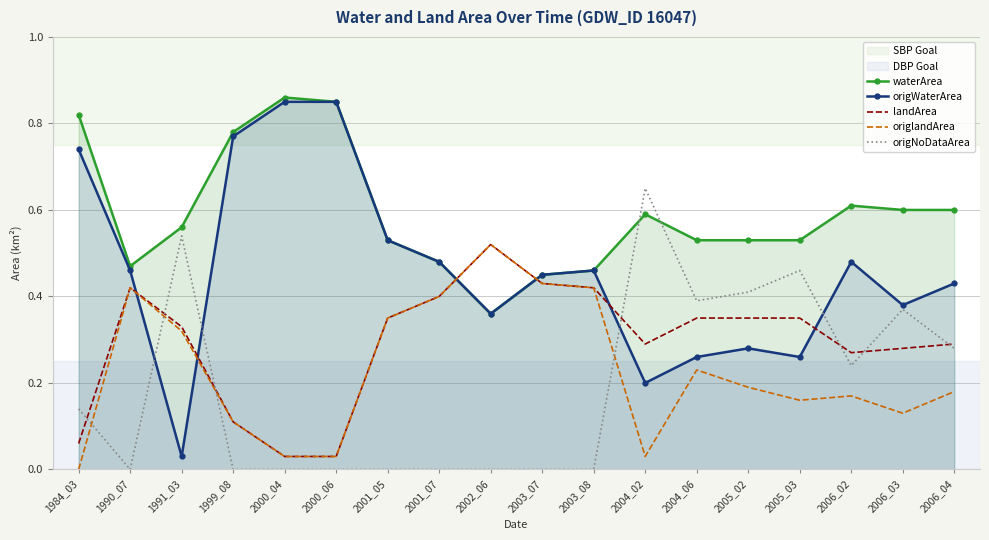

At how many categories does at least one series exceed 0?

18